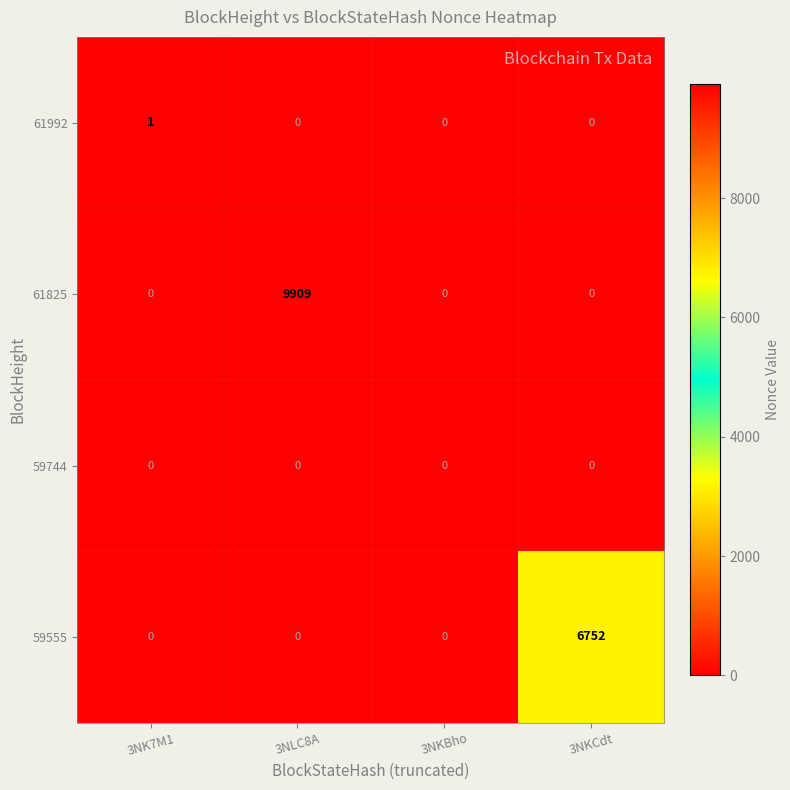

Which label corresponds to the largest value in the chart?

3NLC8A